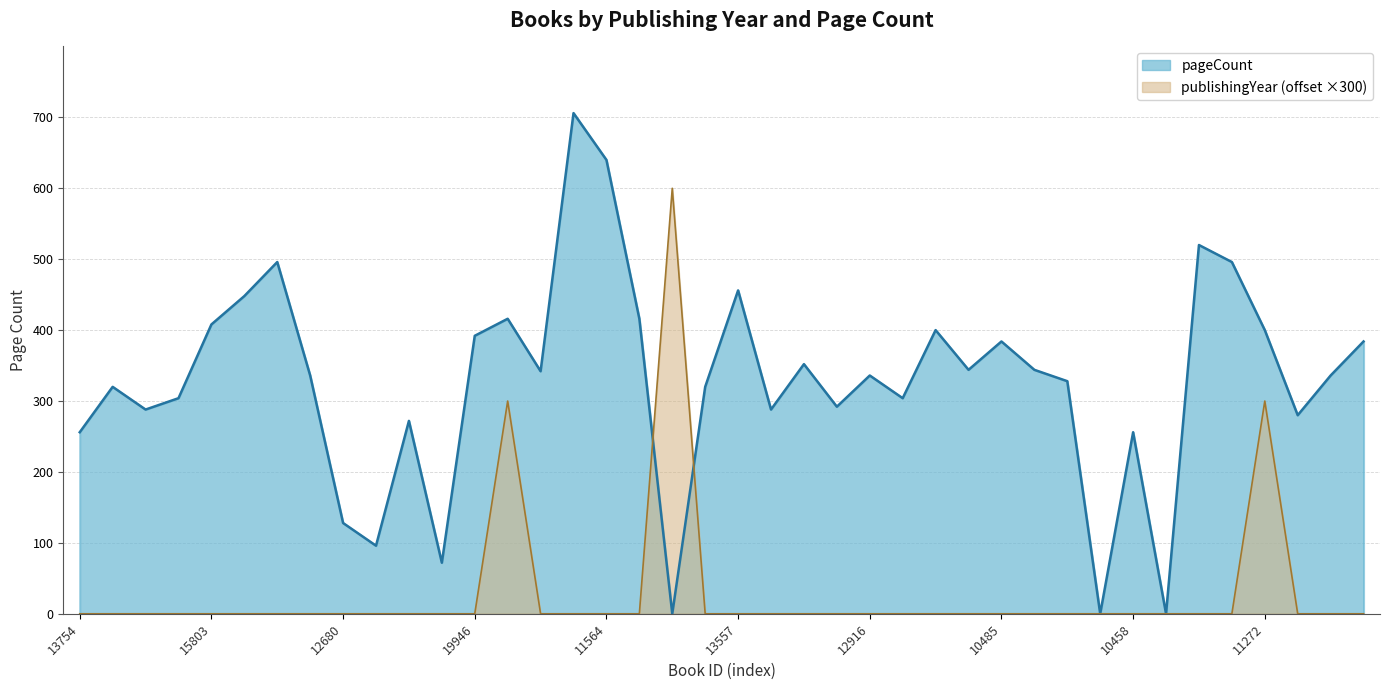

The pageCount series shows 96 at 16243. True or false?

False